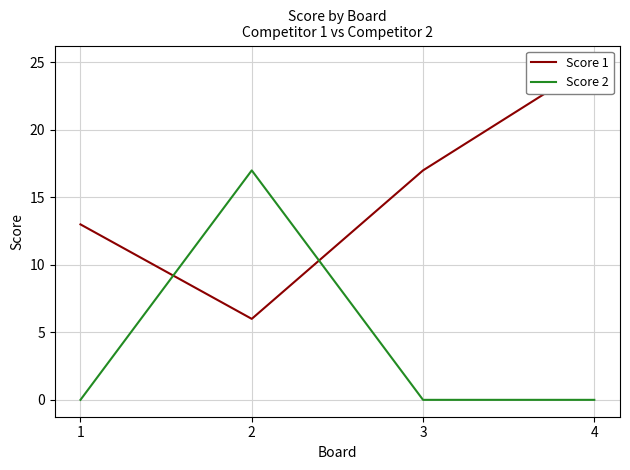

The Score 2 series shows 5 at 2. True or false?

False